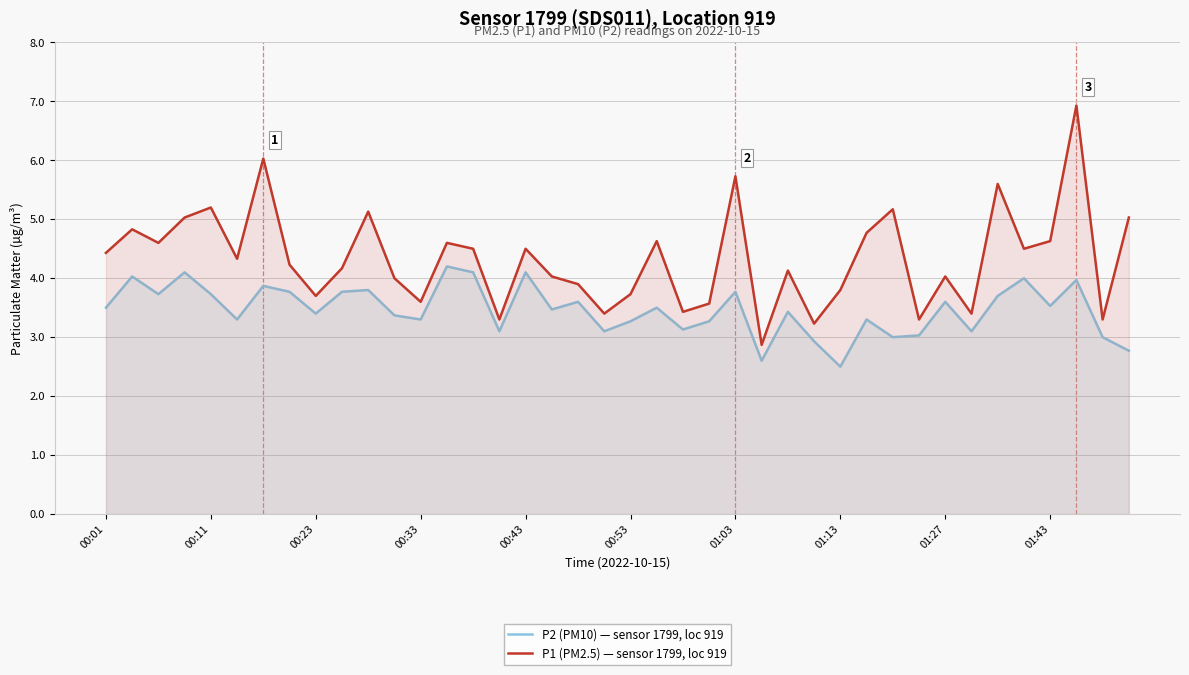

How many series are shown in this chart?

2